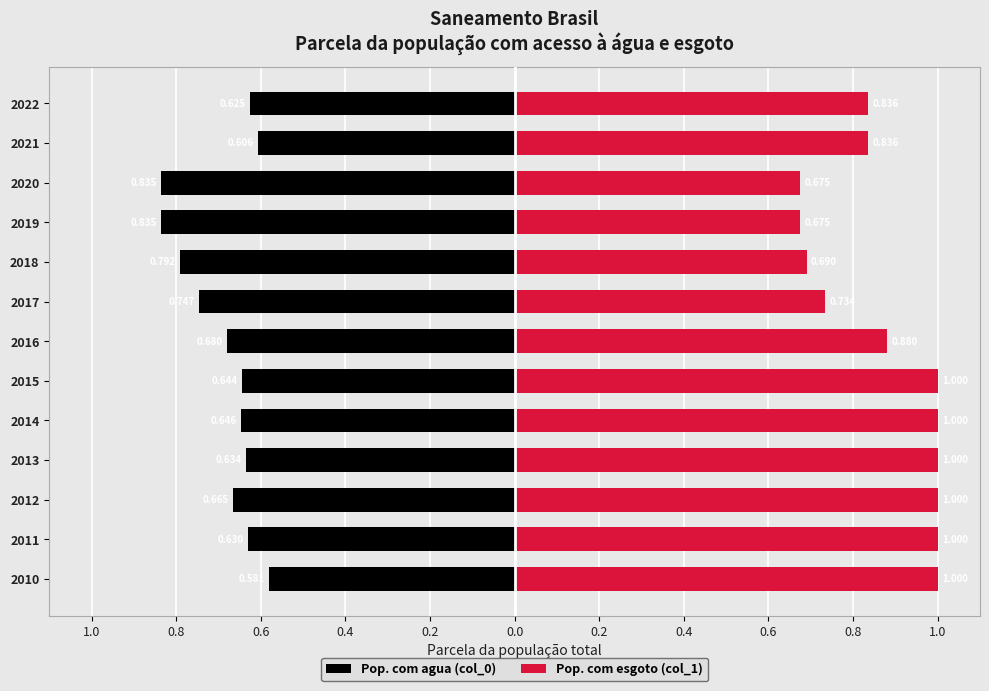

What is the value of the Pop. com agua (col_0) bar at the 13th from the left?

-0.6